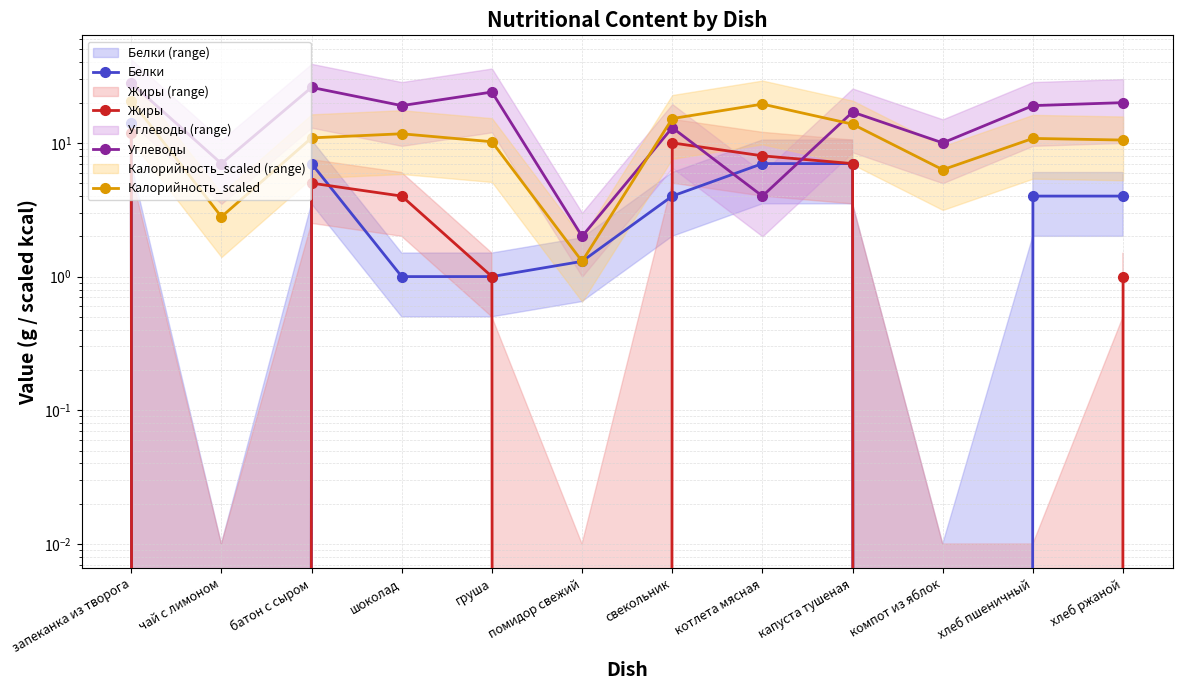

What is the value of the Углеводы point at the 7th from the left?

13.0